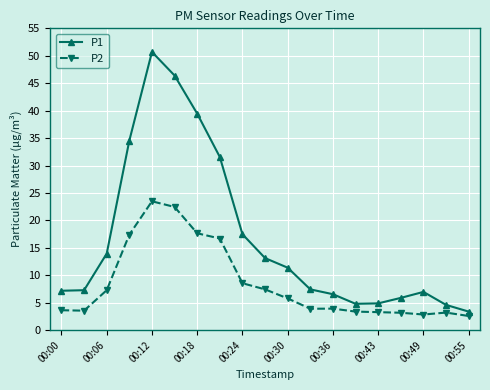

What is the maximum value for P1?

50.7